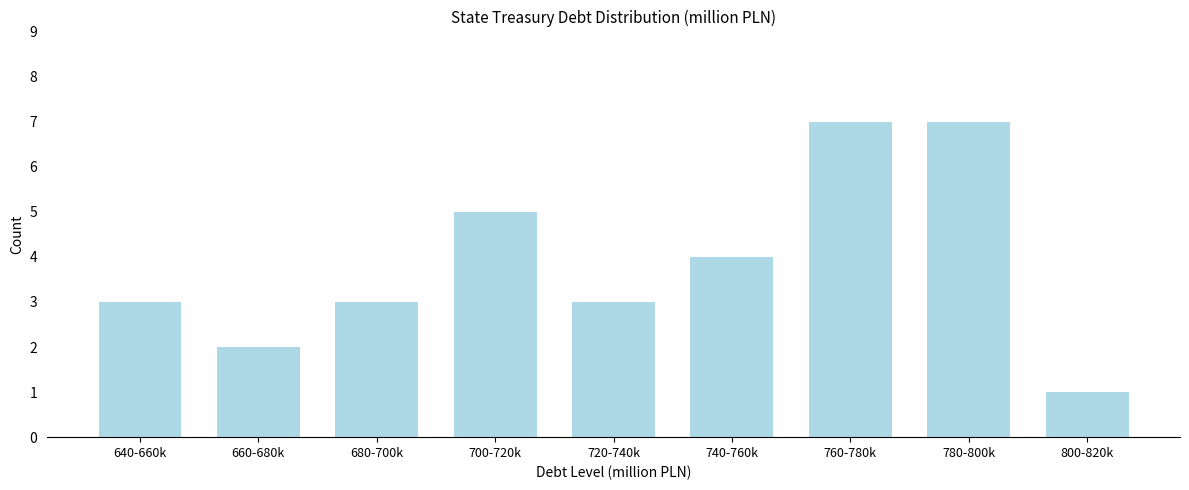

Reading right to left, extract all data points from this chart.

1	7	7	4	3	5	3	2	3